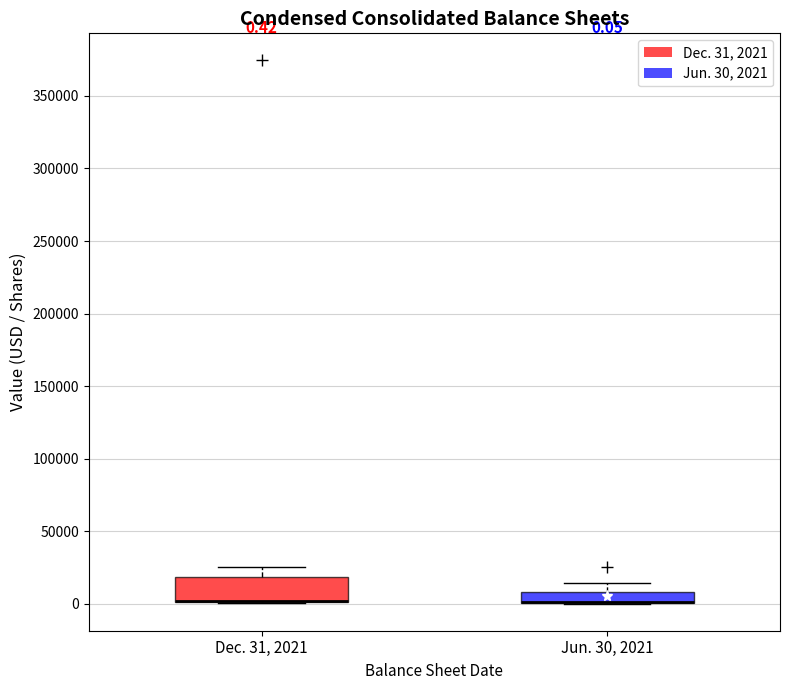

Comparing the boxes themselves (not the whiskers), which one is the tallest?

Dec. 31, 2021